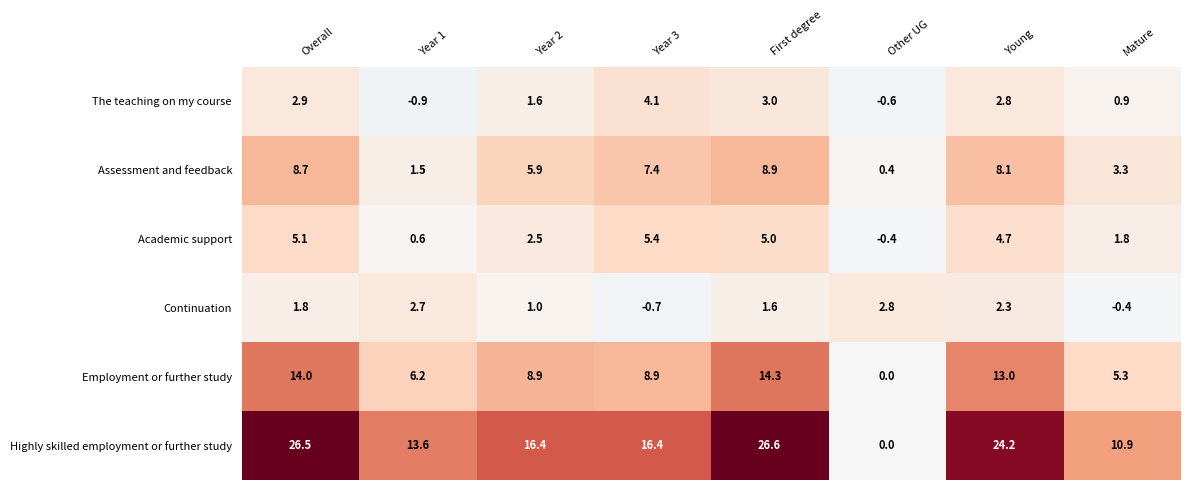

At which category does the chart reach its peak across all series?

First degree